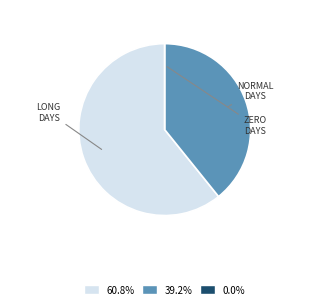

Is there a majority slice in this chart?

Yes